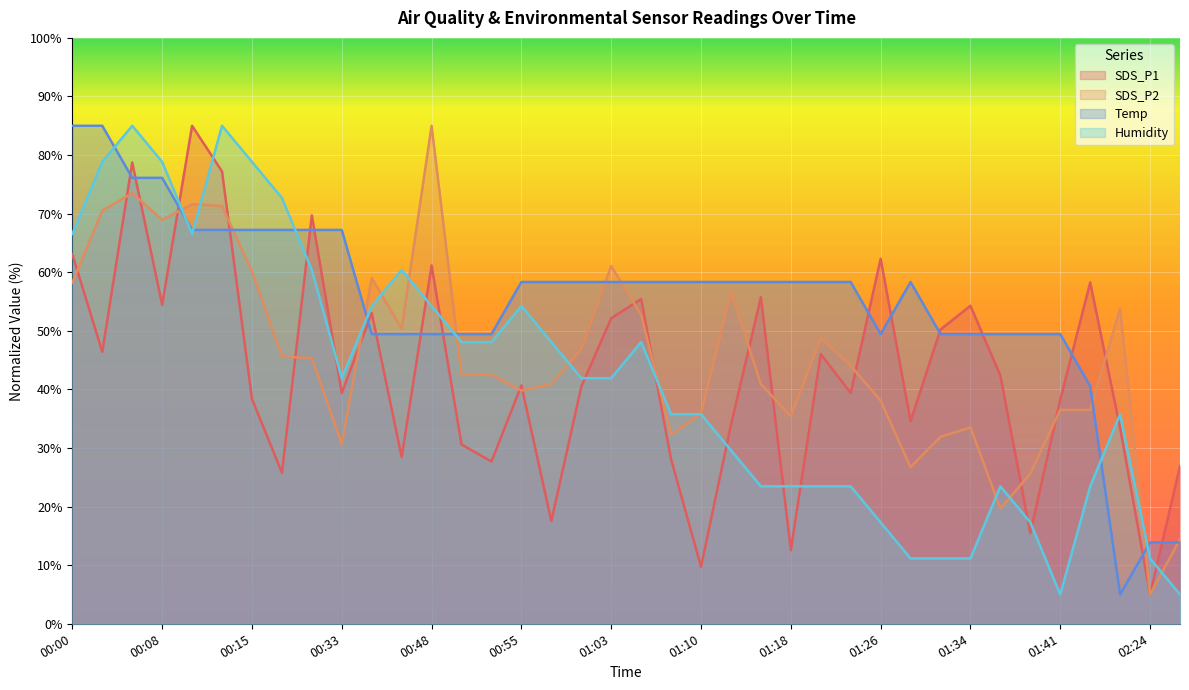

How many values in the SDS_P2 series exceed 44?

19